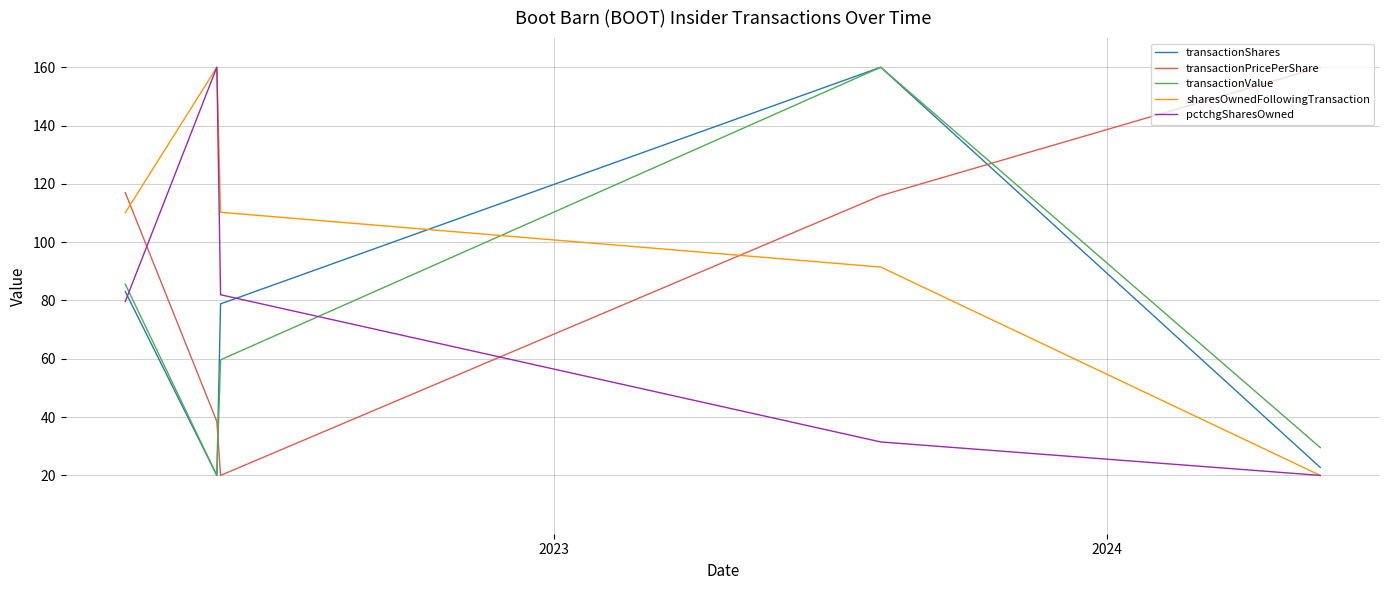

What is the lowest value of the transactionPricePerShare series?

20.0